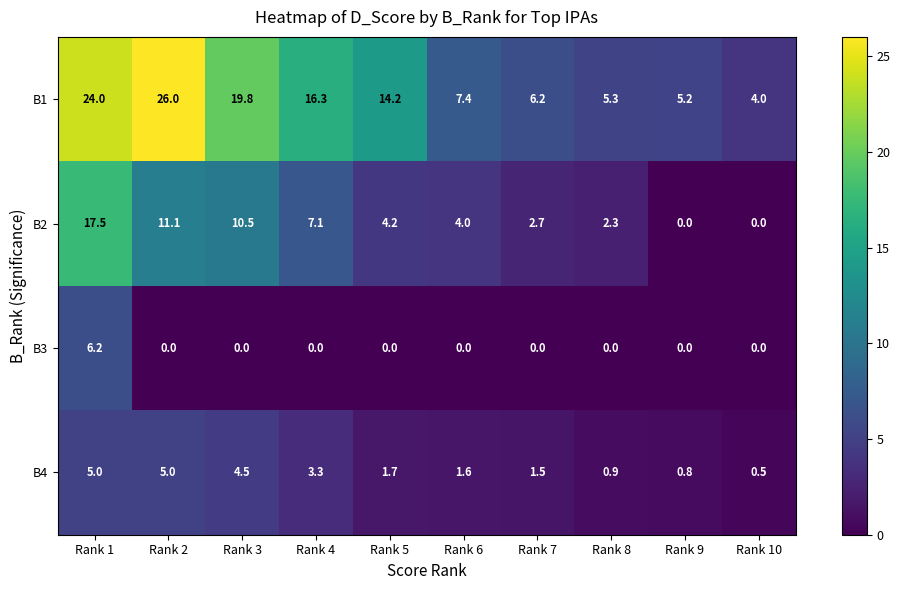

Between Rank 5 and Rank 7, which series saw the biggest shift?

B1